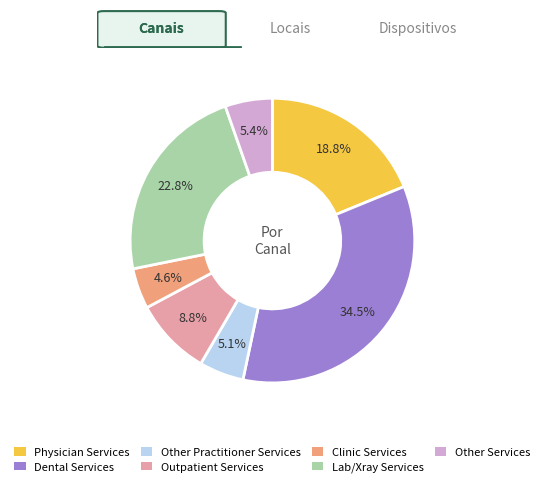

Count the number of slices in the pie.

7